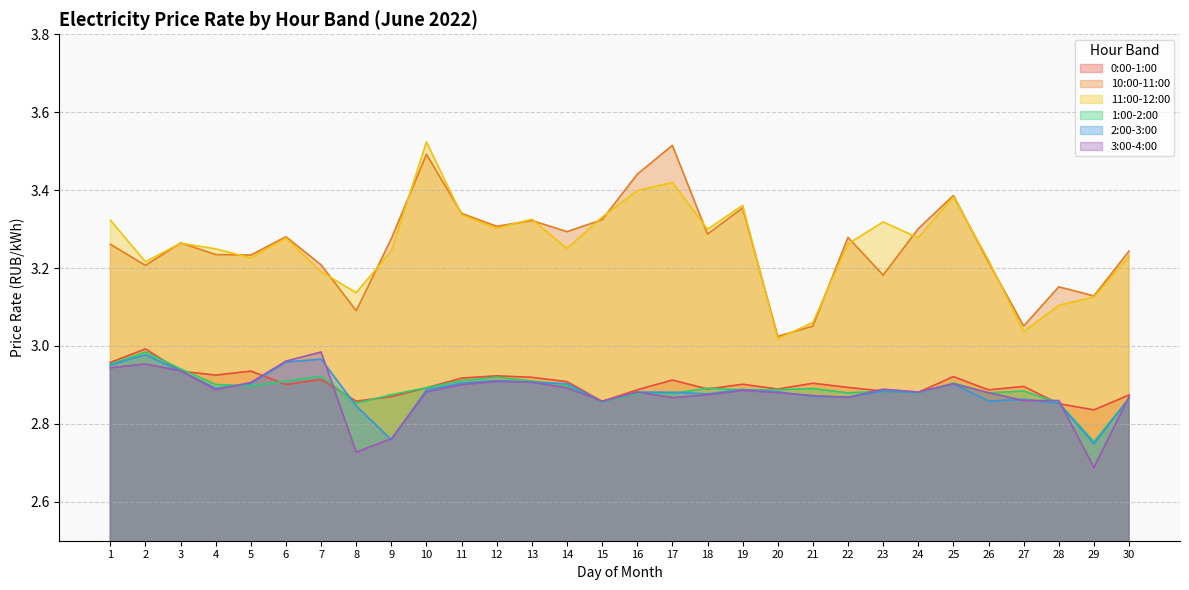

Where is the first local maximum for 11:00-12:00?

3